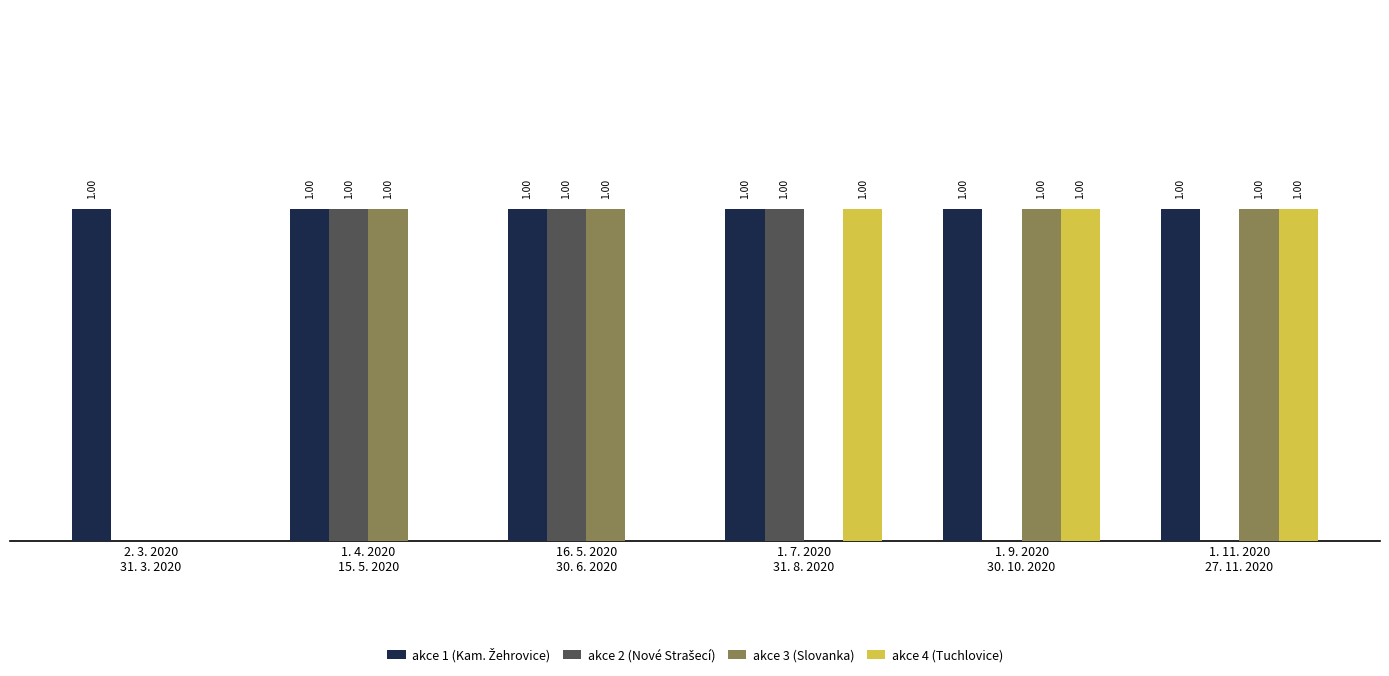

What is the sum of the akce 3 (Slovanka) values at 1. 9. 2020
30. 10. 2020 and 1. 7. 2020
31. 8. 2020?

1